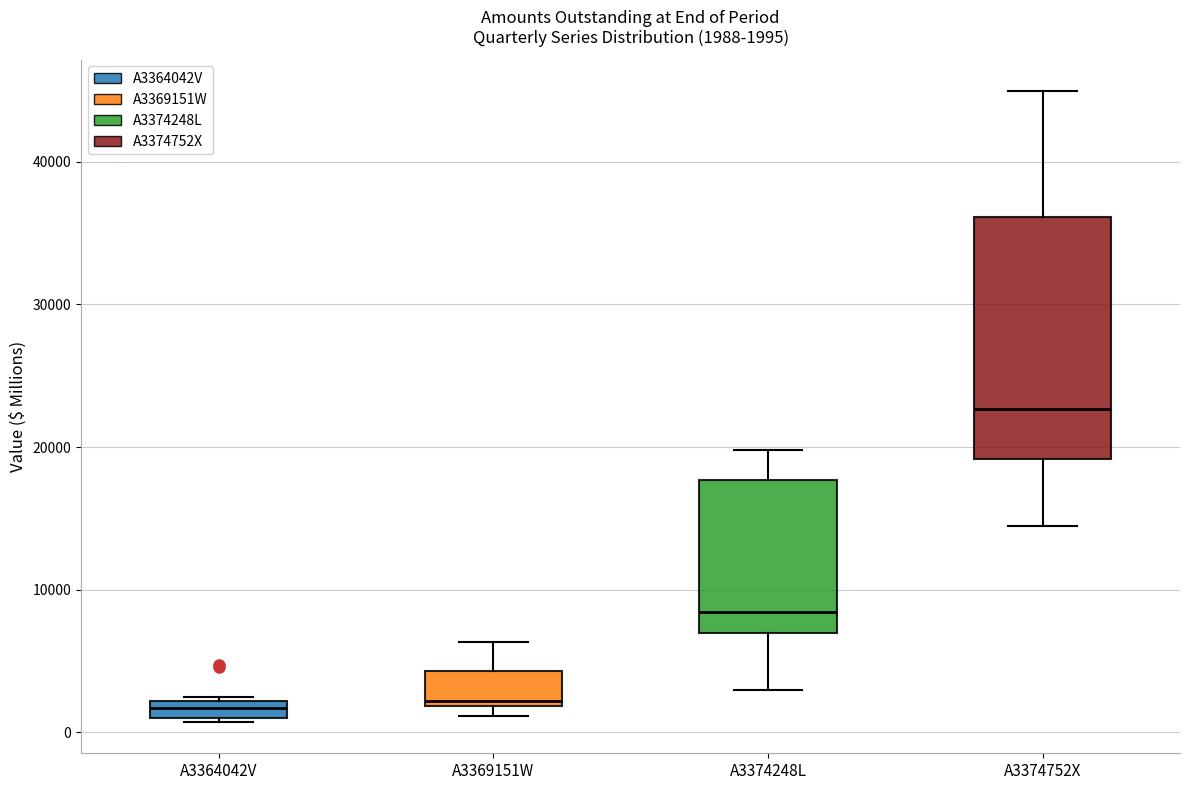

Which box has the highest median line?

A3374752X